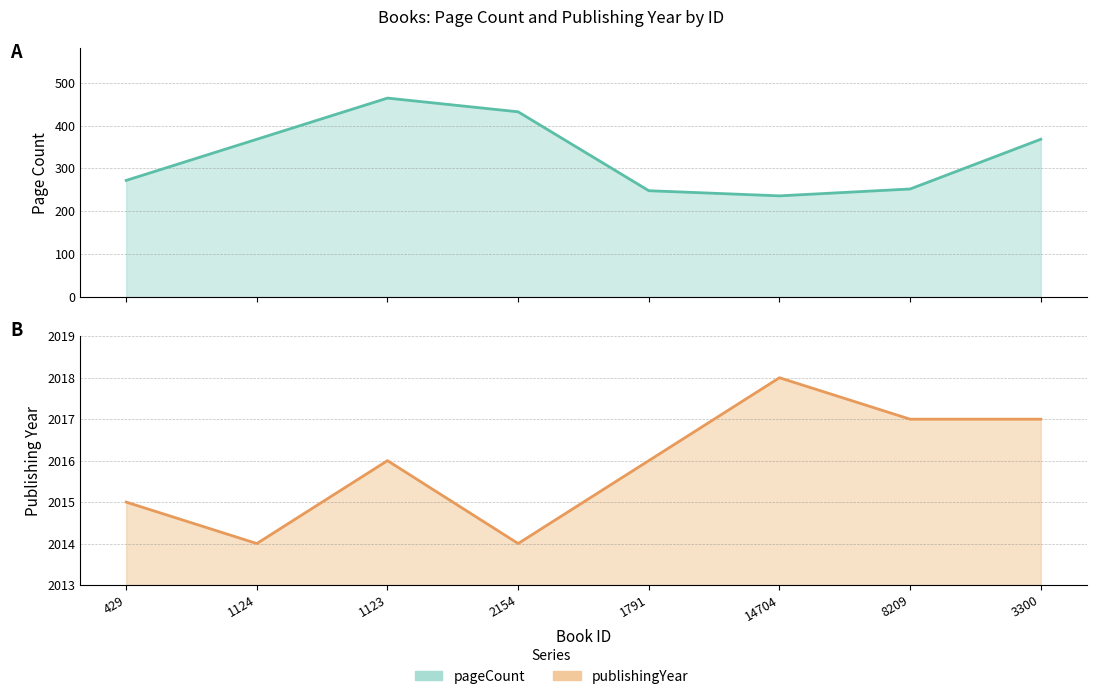

The publishingYear series shows 2014 at 2154. True or false?

True